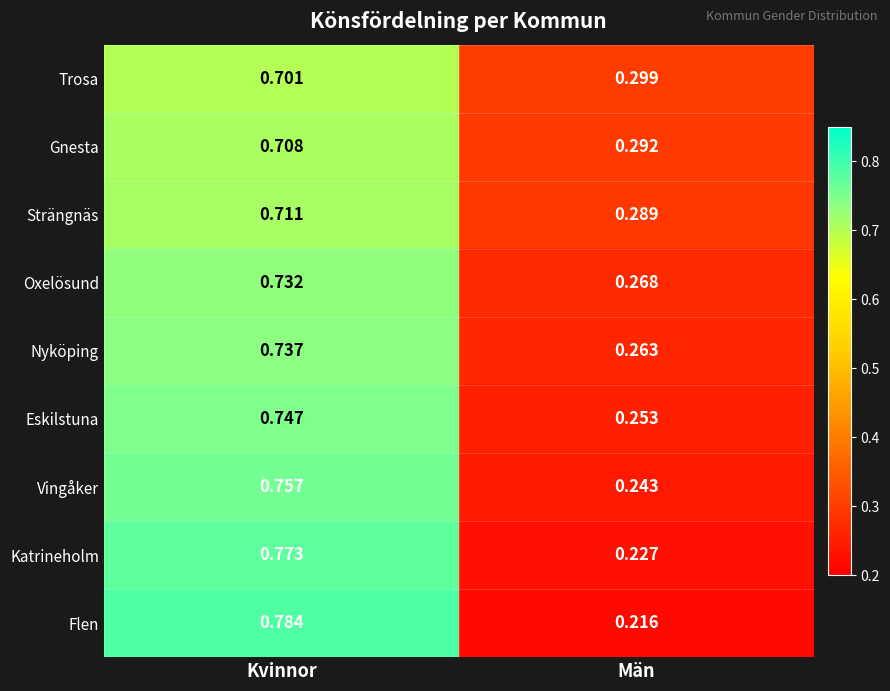

Which series has the widest spread of values?

Flen